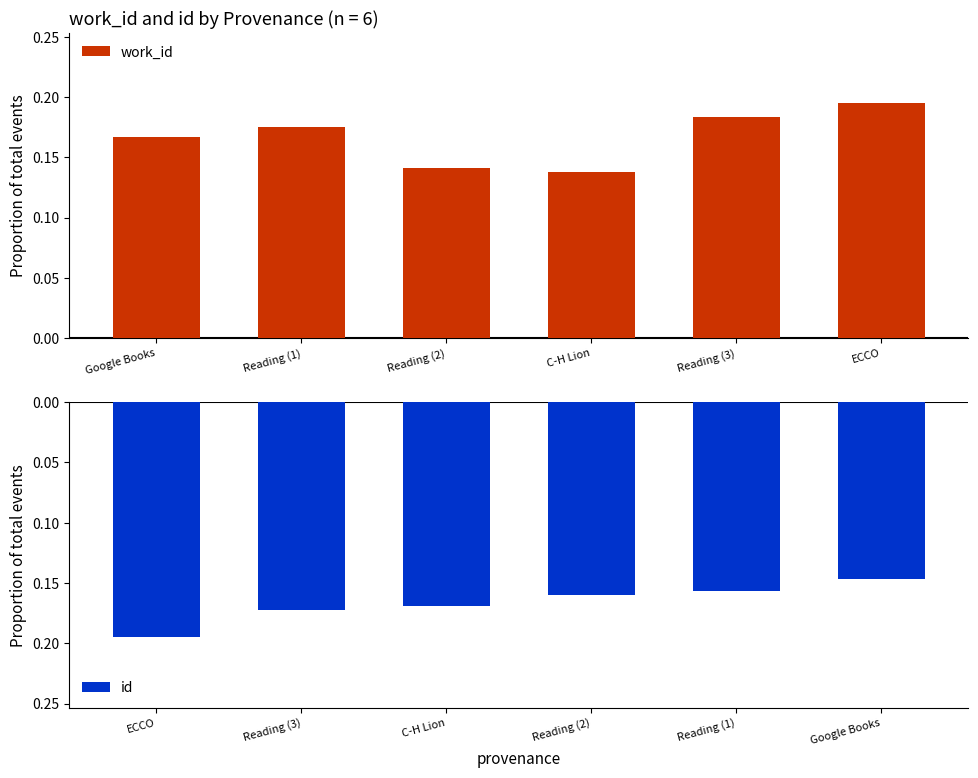

What is the approximate value of id at Reading (3)?

-0.2